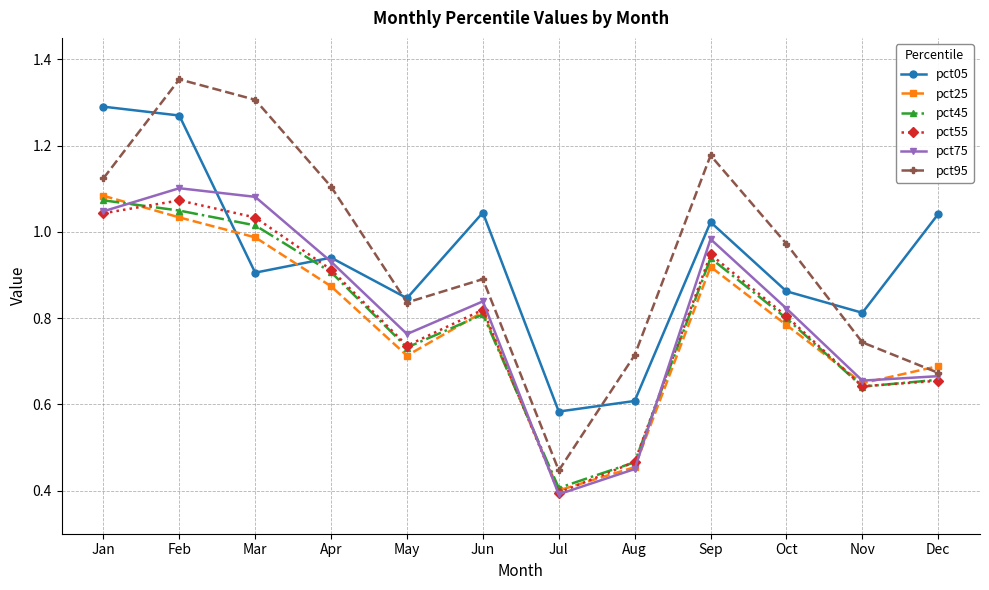

Where do pct25 and pct95 first cross each other?

Nov and Dec